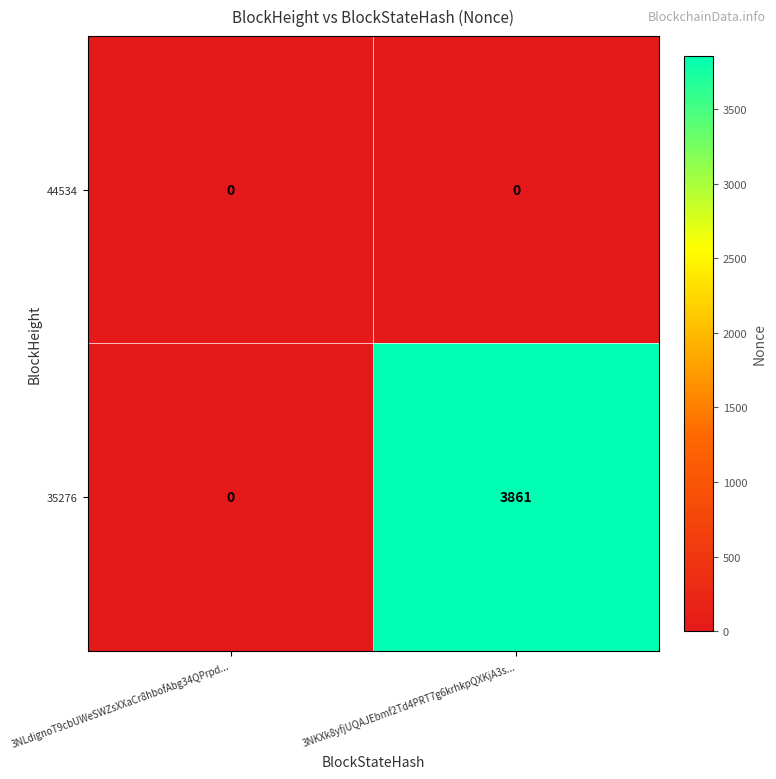

The value of 44534 at 3NKXk8yfjUQAJEbmf2Td4PRT7g6krhkpQXKjA3s... is 0. True or false?

True